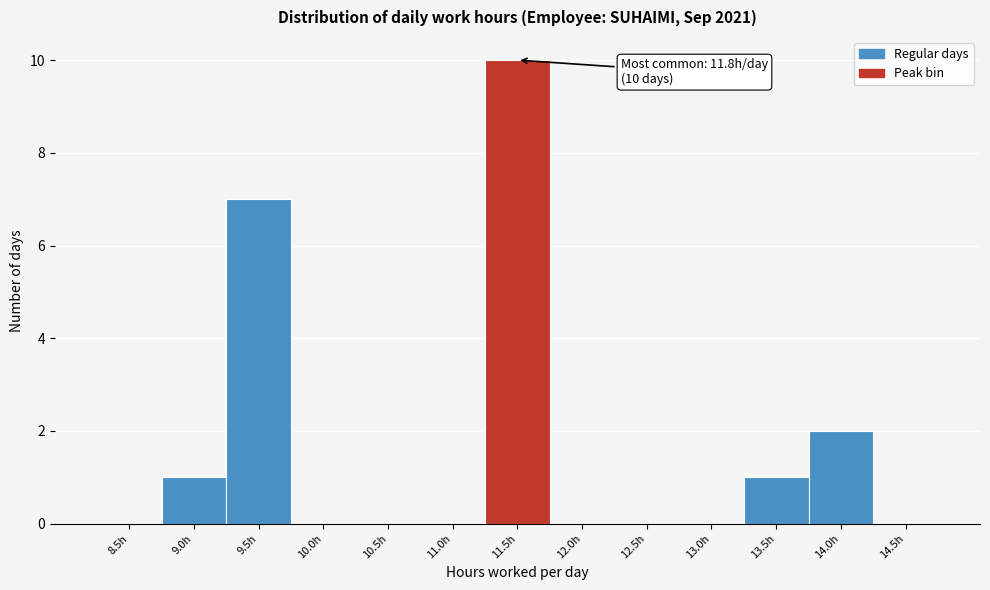

Reading right to left, extract all data points from this chart.

14.5h=0	14.0h=2	13.5h=1	13.0h=0	12.5h=0	12.0h=0	11.5h=10	11.0h=0	10.5h=0	10.0h=0	9.5h=7	9.0h=1	8.5h=0